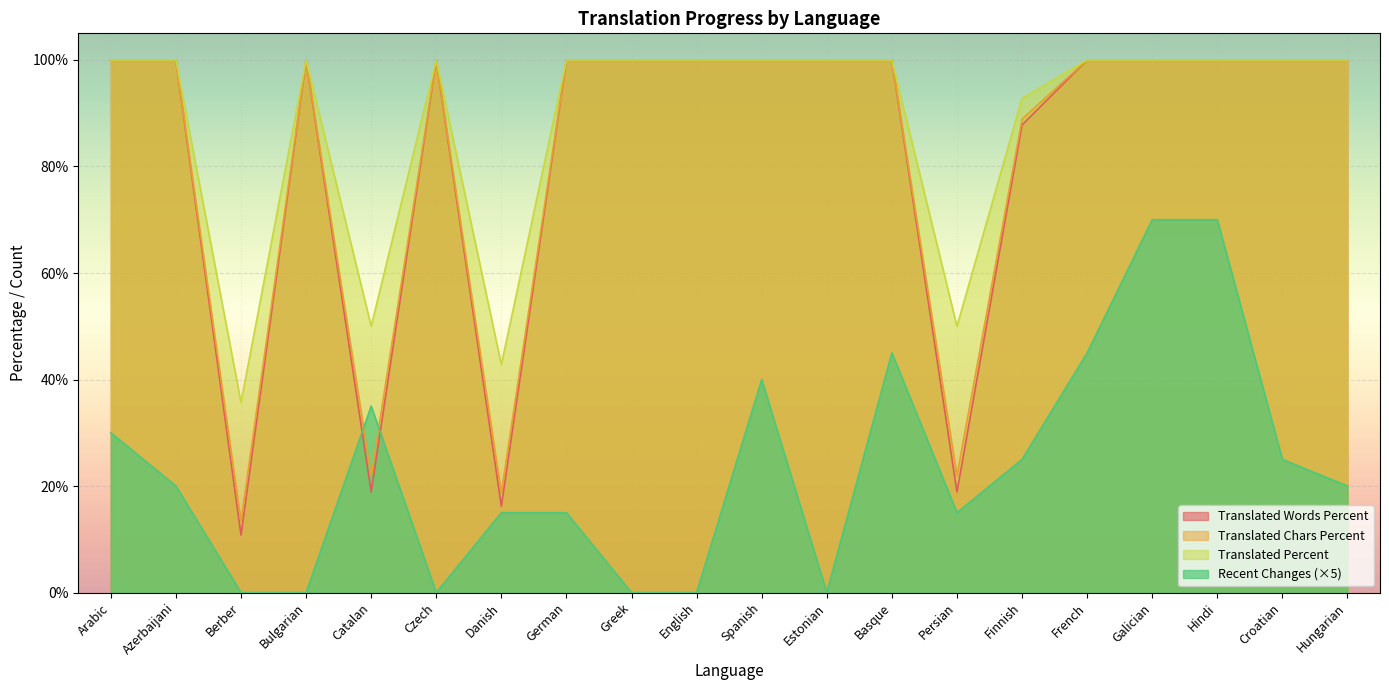

At how many categories does at least one series exceed 37?

19